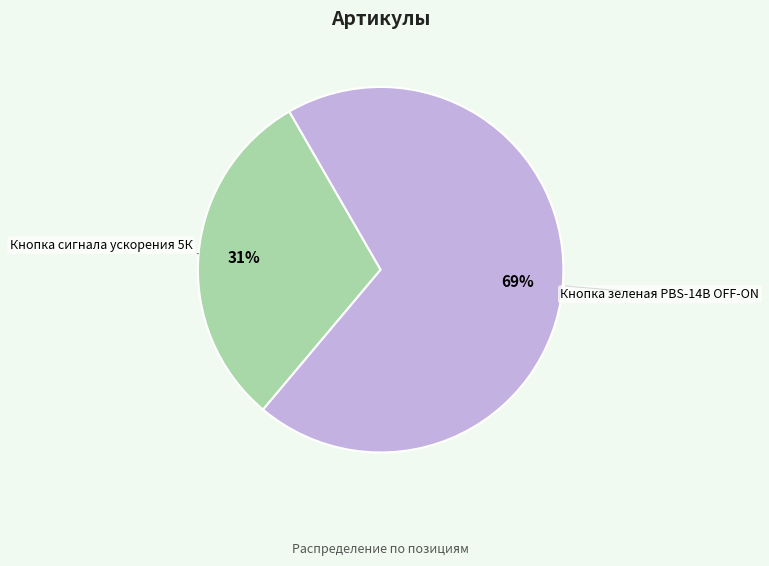

To the nearest percent, what percentage of the pie is Кнопка зеленая PBS-14B OFF-ON?

69%